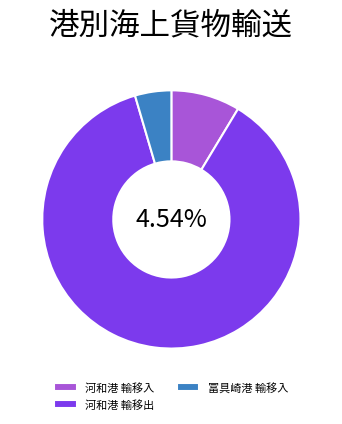

True or false: 冨具崎港 輸移出 accounts for 1% of the total.

False